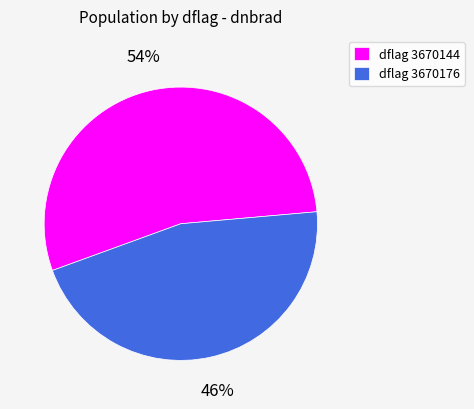

Is there any slice that represents more than half of the pie?

Yes